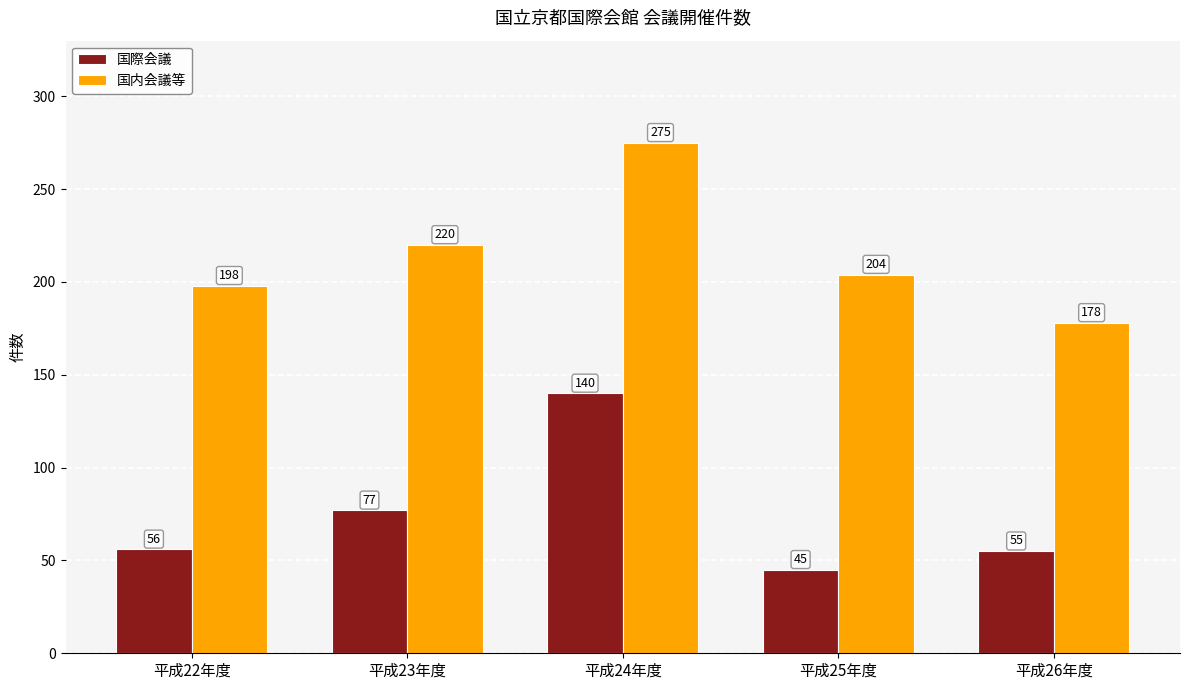

At which label is 国内会議等 closest to 226?

平成23年度